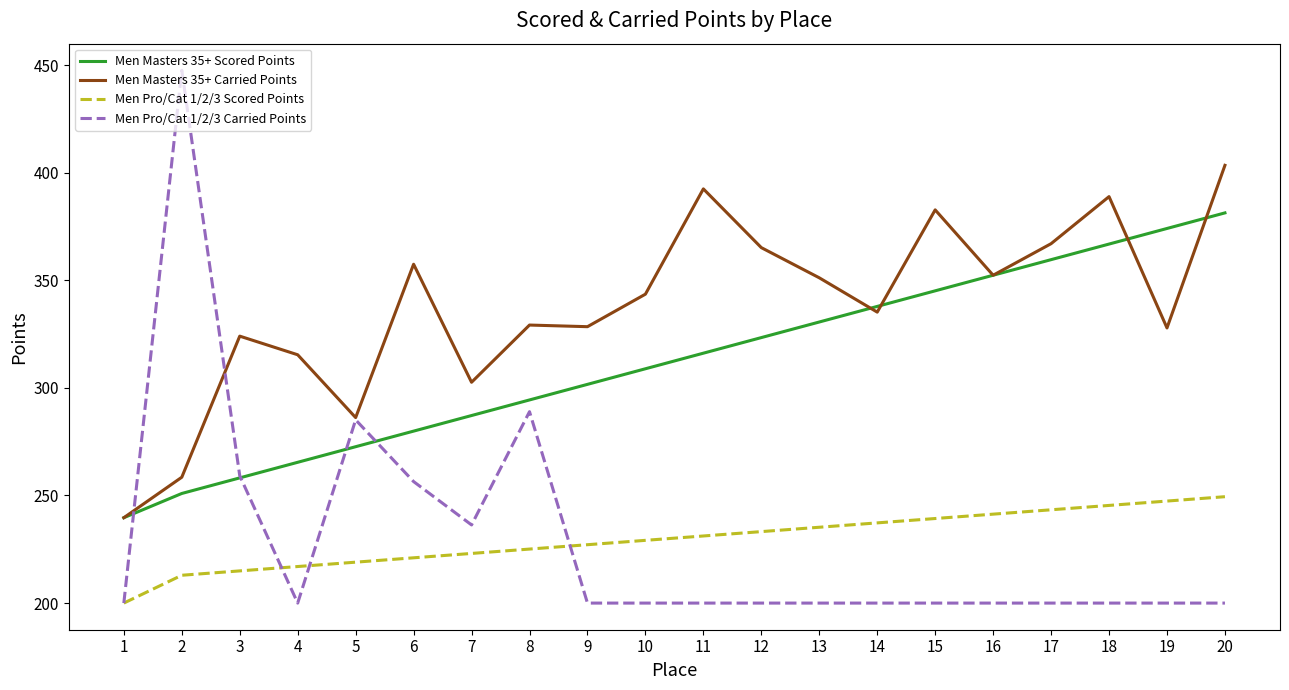

Between which two adjacent categories do Men Pro/Cat 1/2/3 Carried Points and Men Masters 35+ Scored Points first intersect?

1 and 2